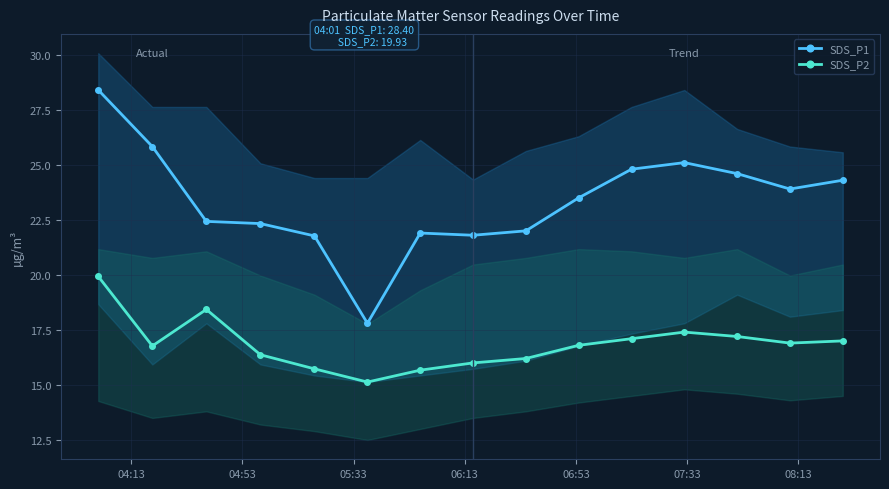

True or false: SDS_P2 has more than 0 points higher than both neighbors.

True